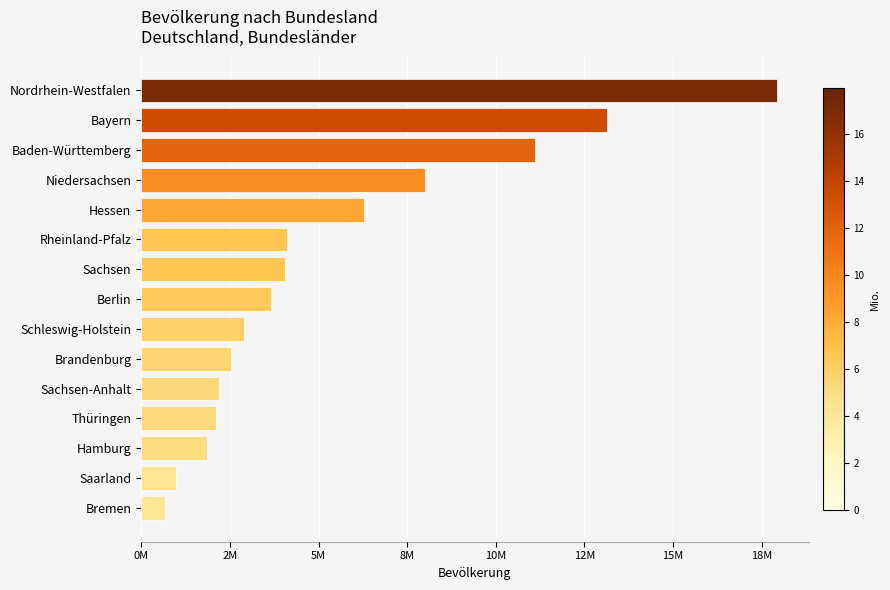

Does the chart contain any negative values?

No